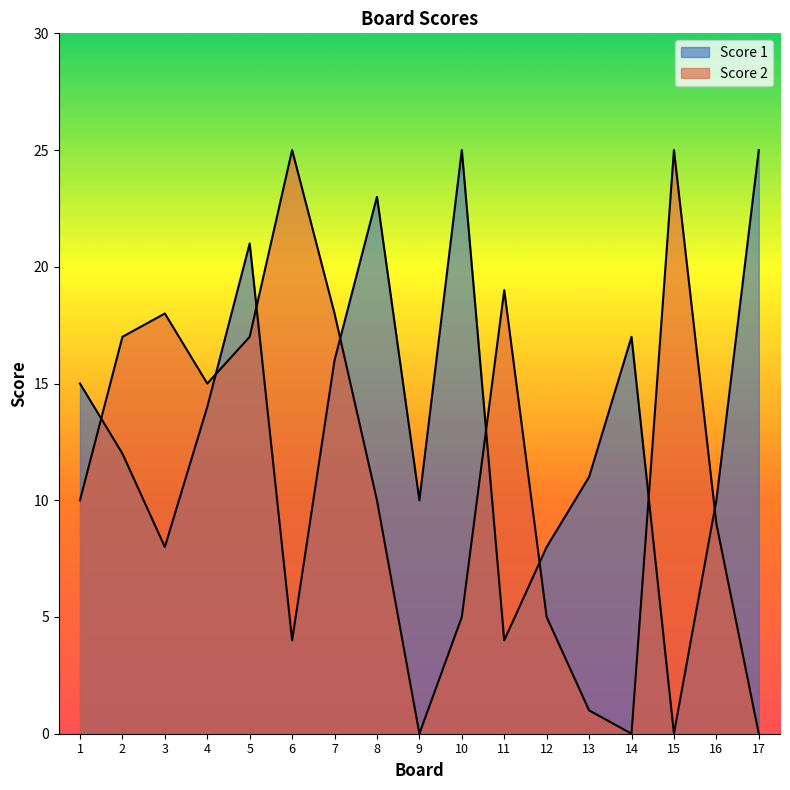

How many times do Score 2 and Score 1 cross each other?

8